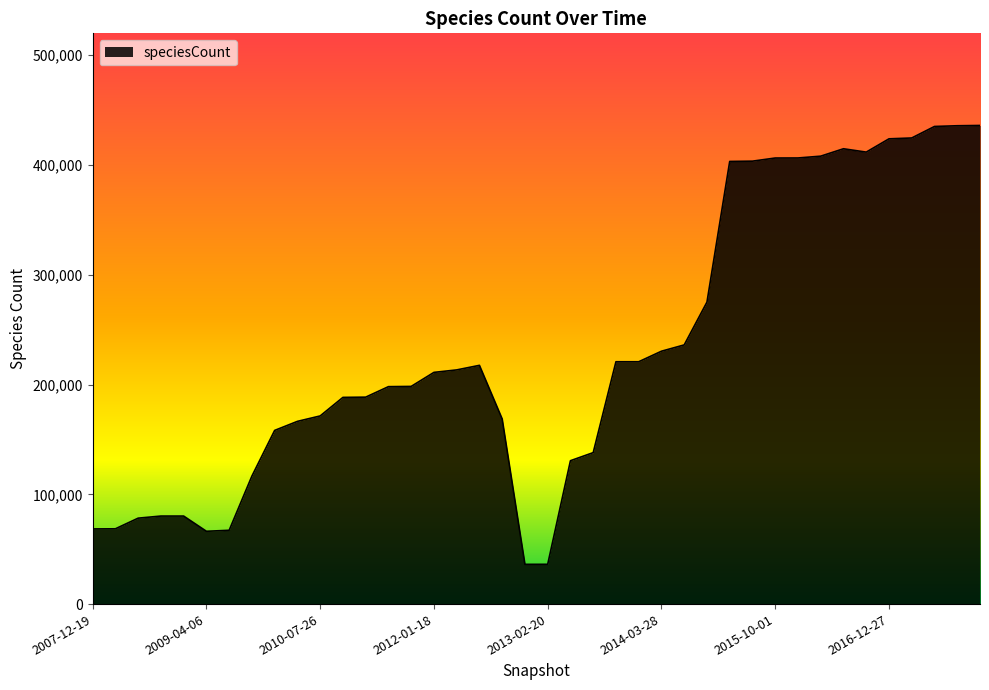

What is the minimum value shown in the chart?

36209